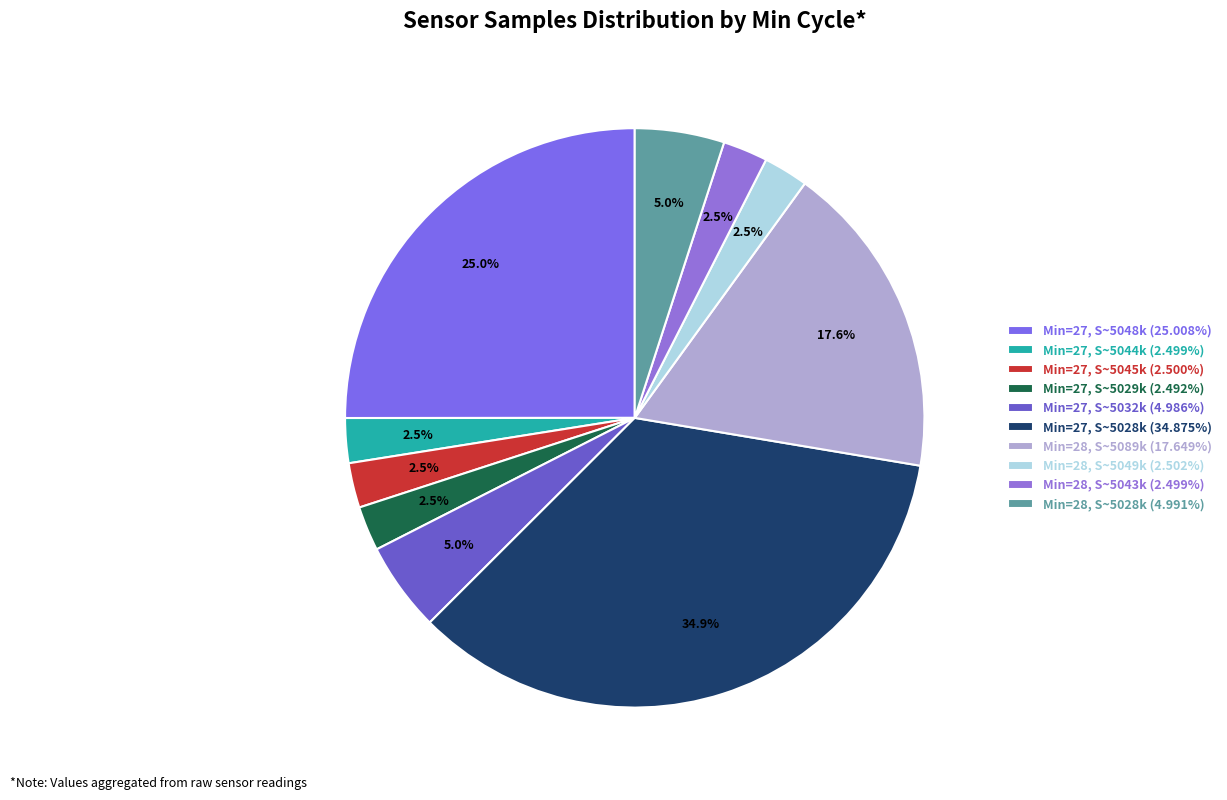

Count the number of slices in the pie.

10